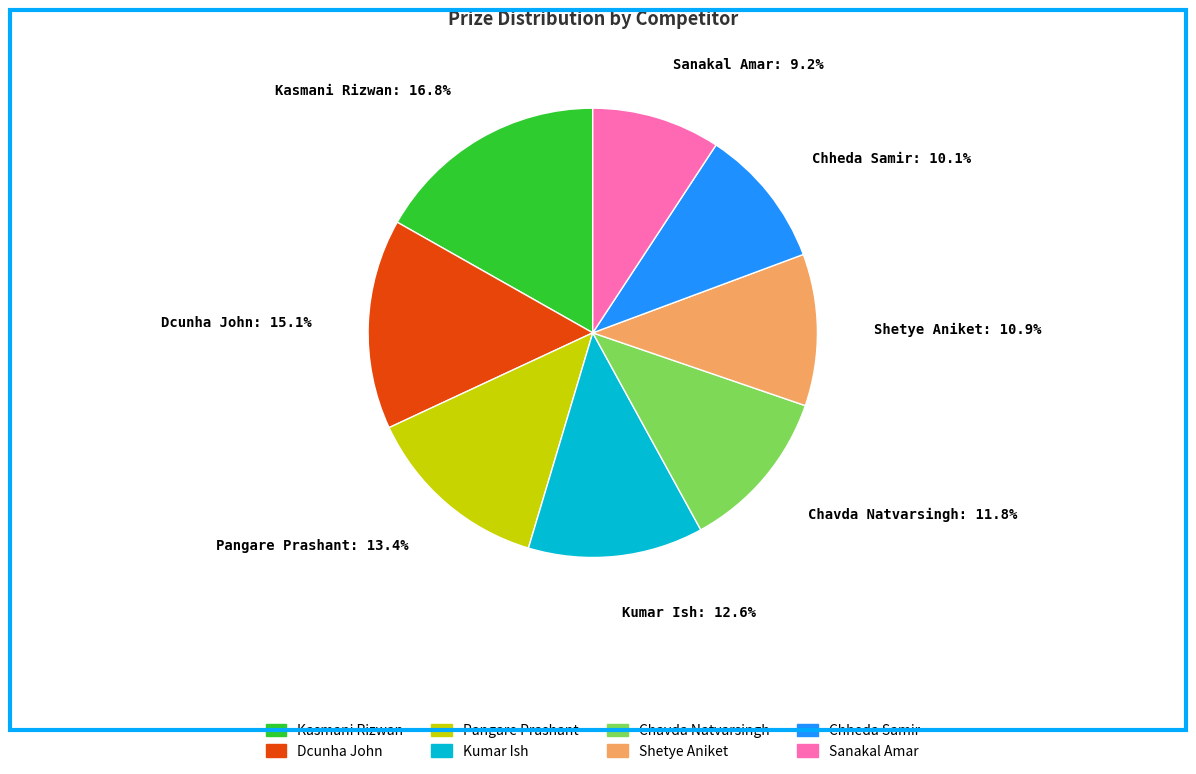

To the nearest percent, what percentage of the pie is Sanakal Amar?

9%